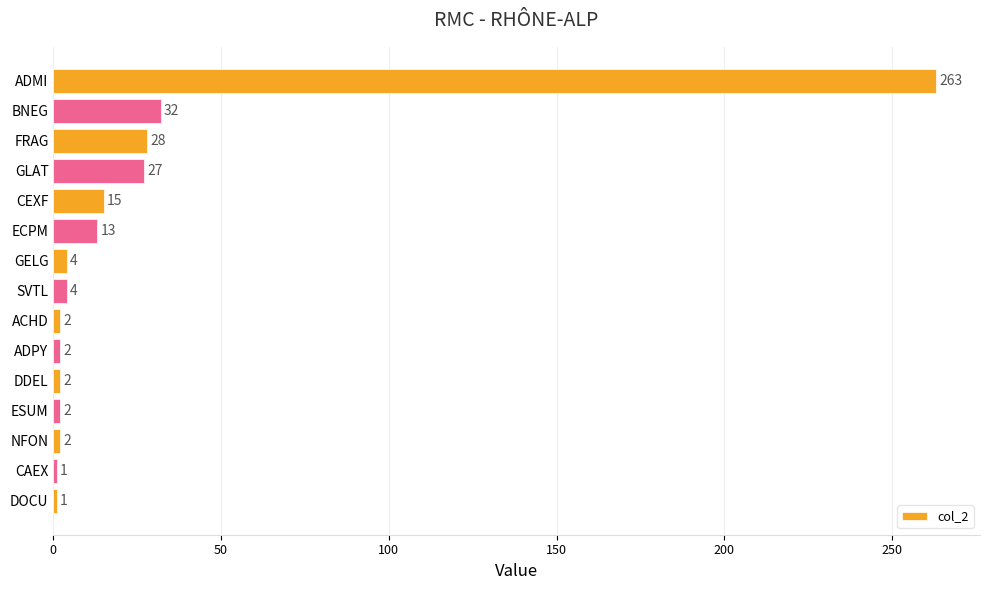

What is the value of the 8th bar from the top?

4